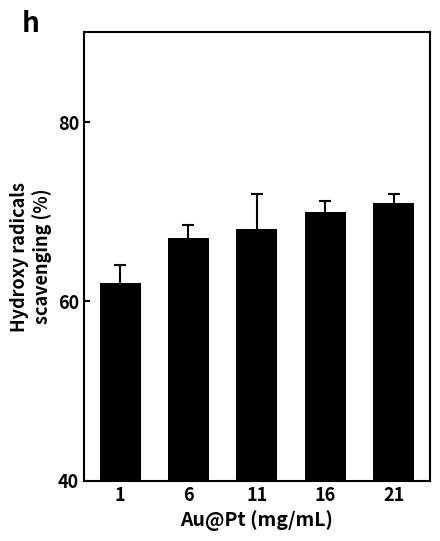

What is the difference between the values at 16 and 21?

1